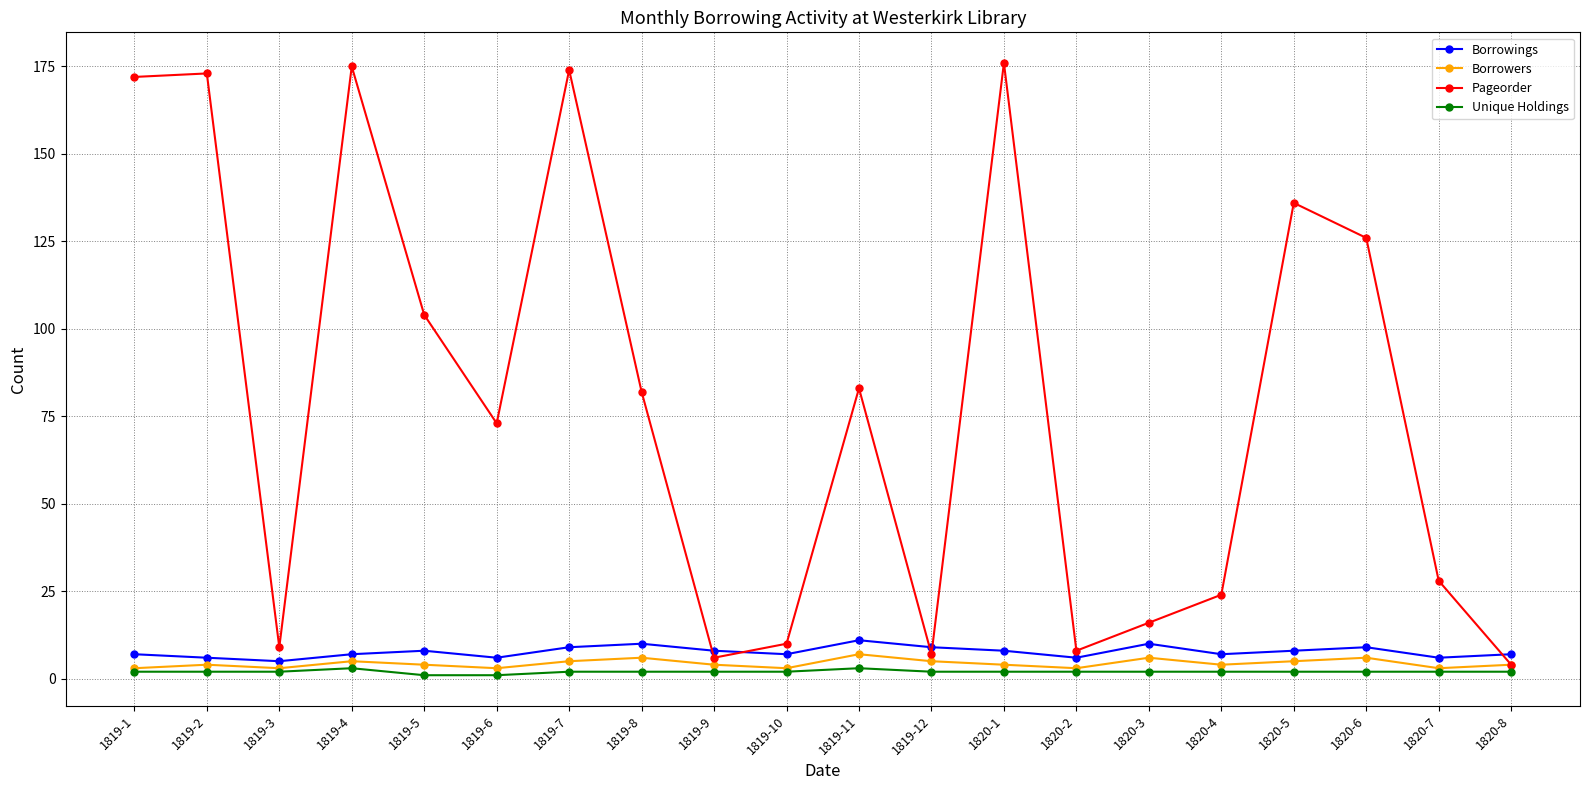

What is the total value across all series at 1819-7?

190